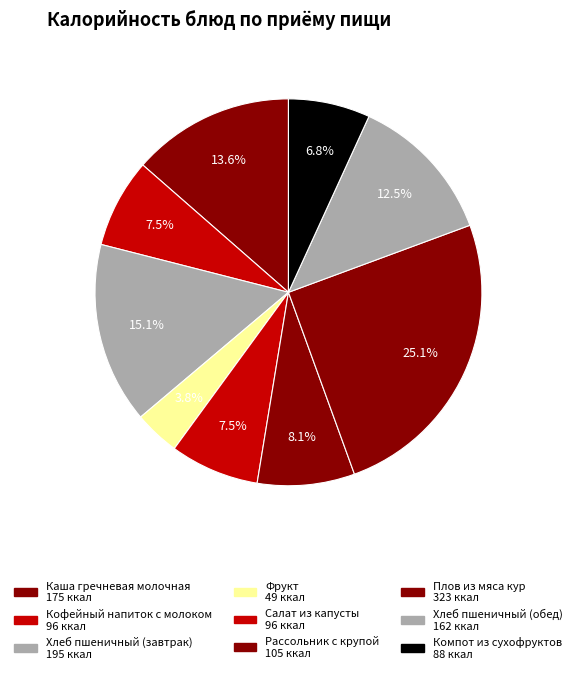

Count the number of slices in the pie.

9